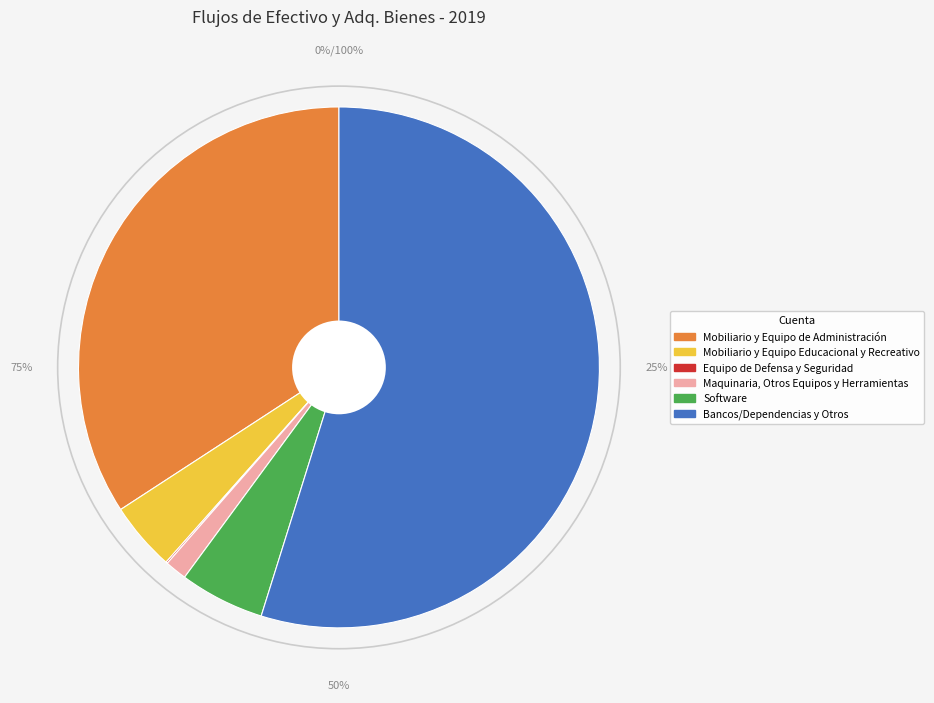

What is the smallest slice in the pie chart?

Equipo de Defensa y Seguridad